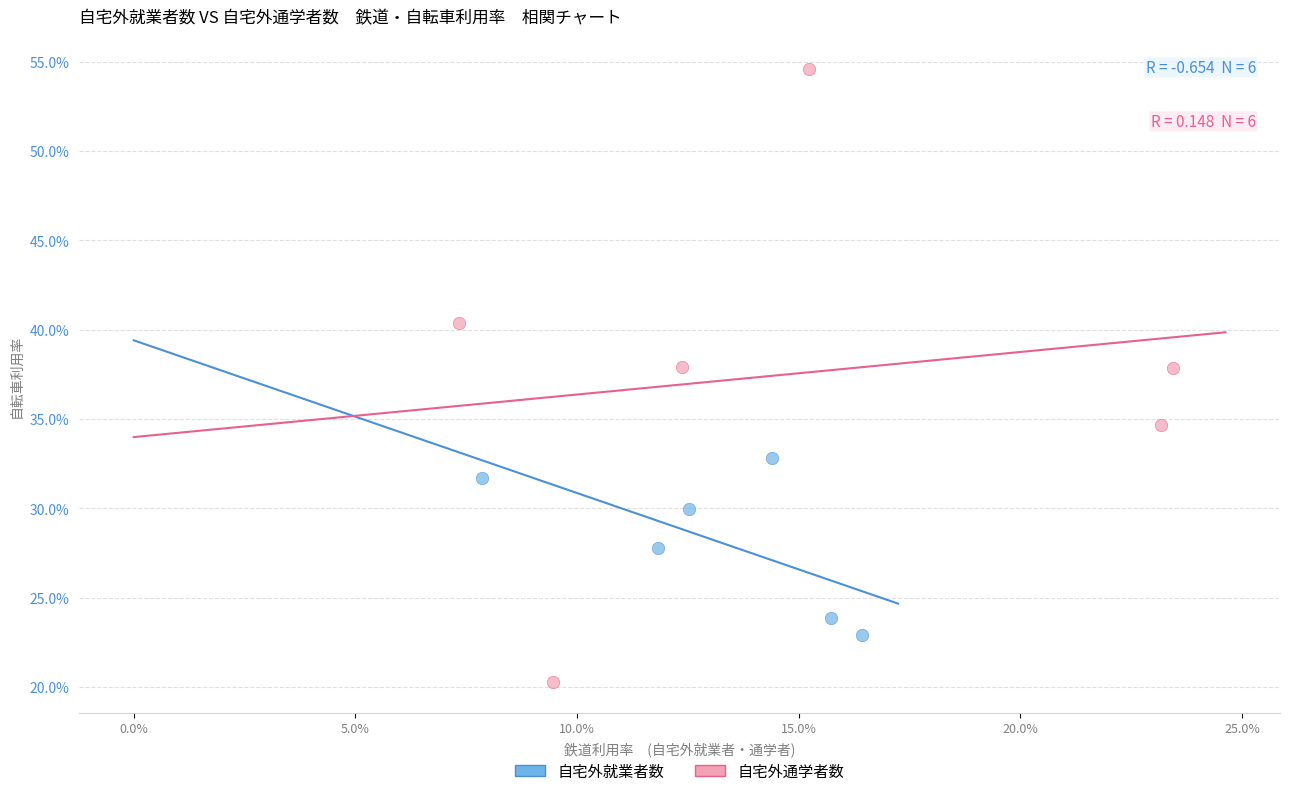

Which series reaches the minimum Y coordinate?

自宅外通学者数